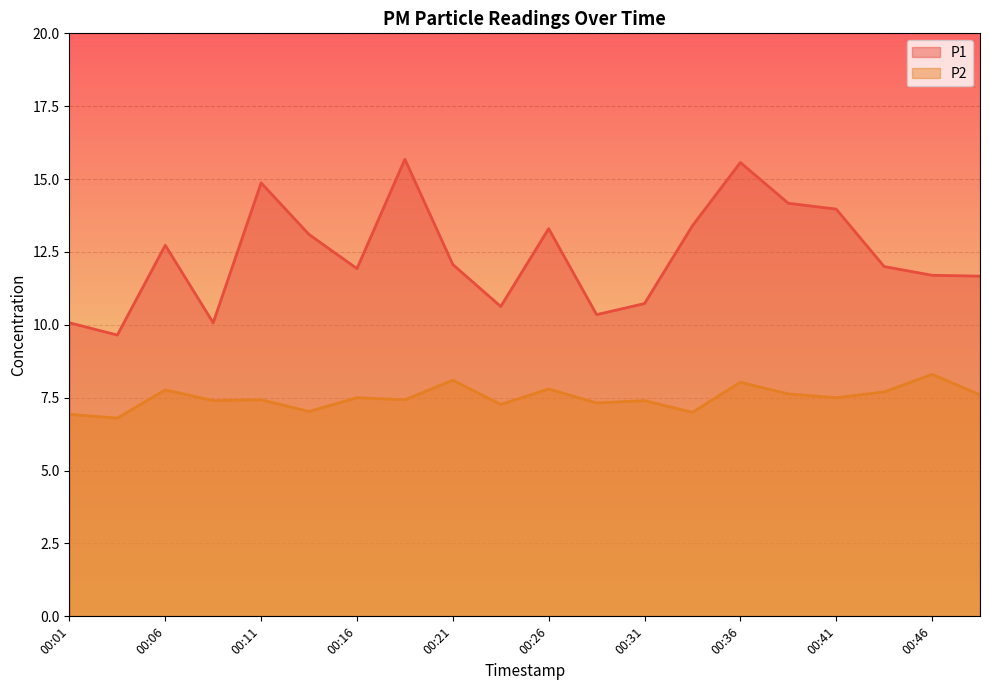

What is the value of the P2 point at the 6th from the left?

7.0